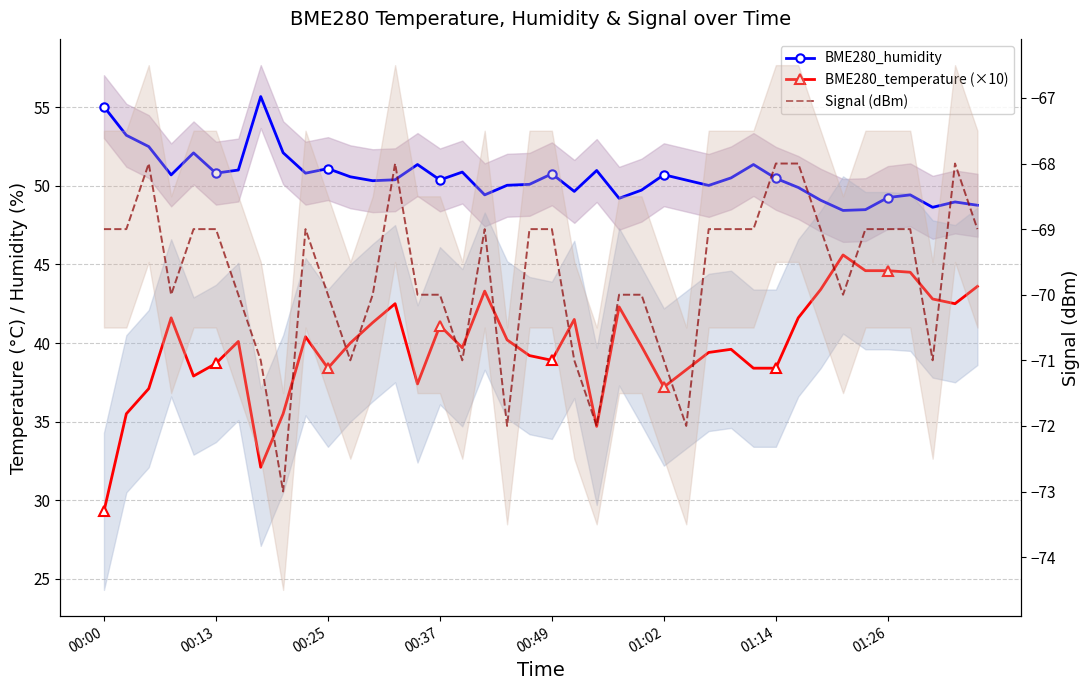

Rank the series at 01:26 from highest to lowest value.

BME280_humidity, BME280_temperature (×10), Signal (dBm)